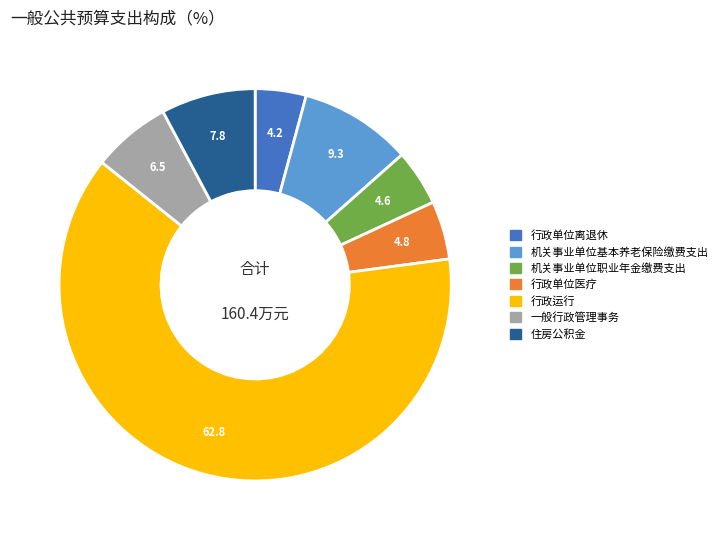

Between 住房公积金 and 机关事业单位基本养老保险缴费支出, which is larger?

机关事业单位基本养老保险缴费支出